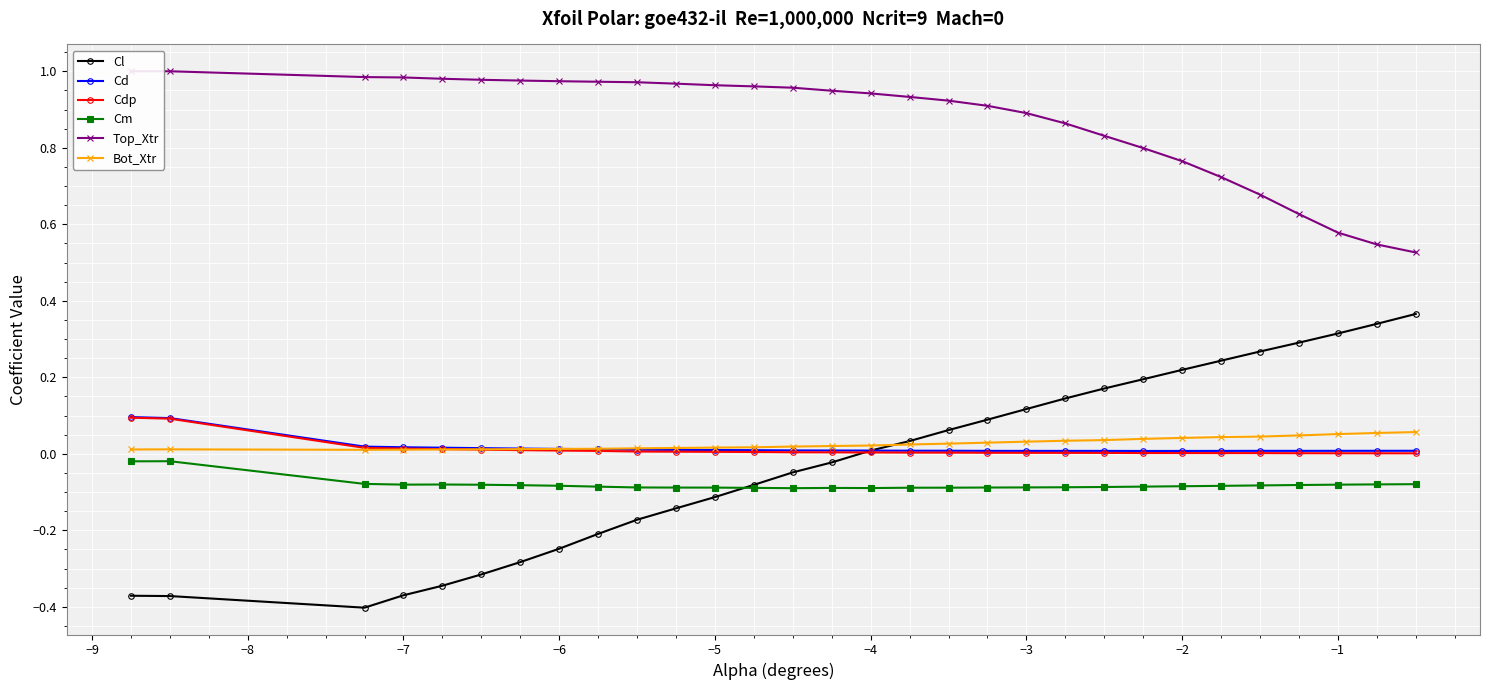

Which series has the widest spread of values?

Cl